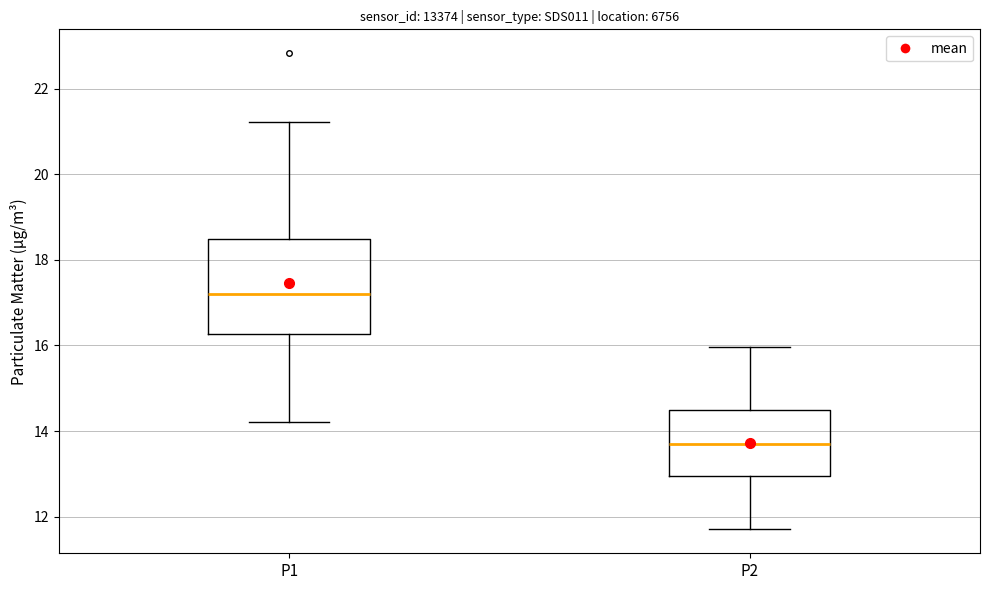

Where is the lower edge of the box for P2 on the y-axis? The values are not printed on the chart, so give them approximately, as read against the axis.

13.0